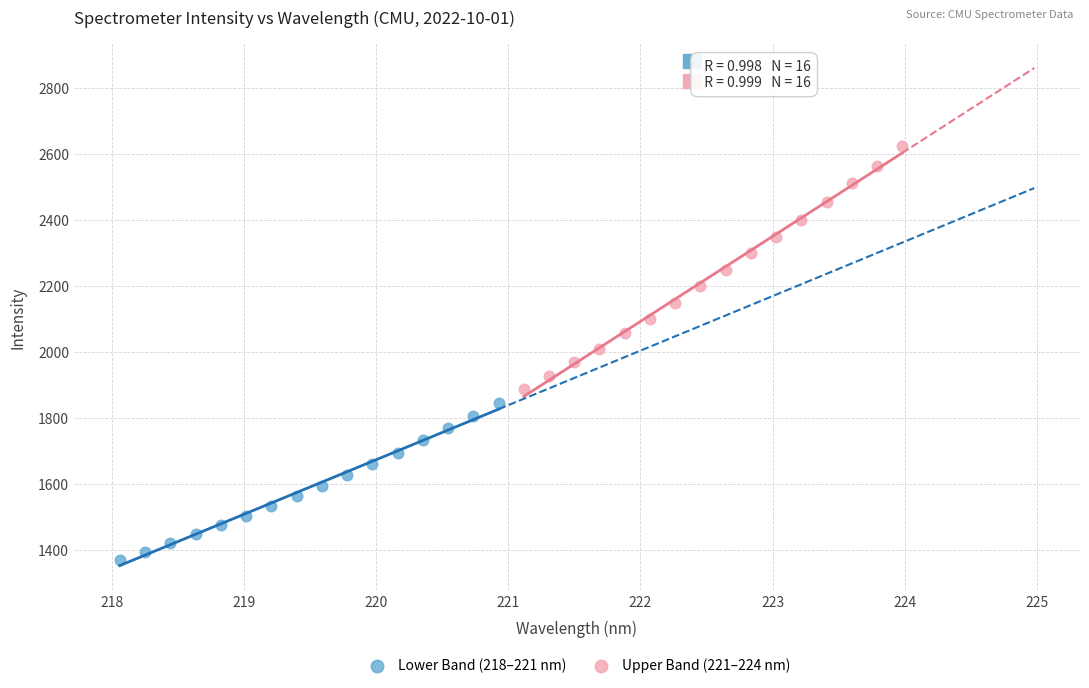

Which series reaches the minimum Y coordinate?

Lower Band (218–221 nm)